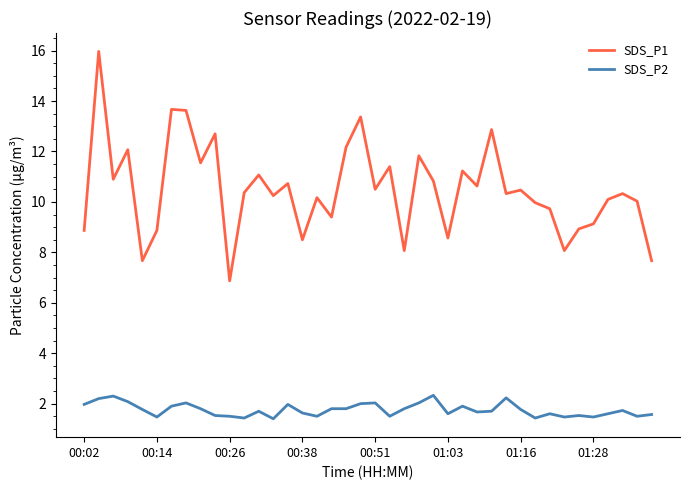

Rank the series by their average value, from lowest to highest.

SDS_P2, SDS_P1